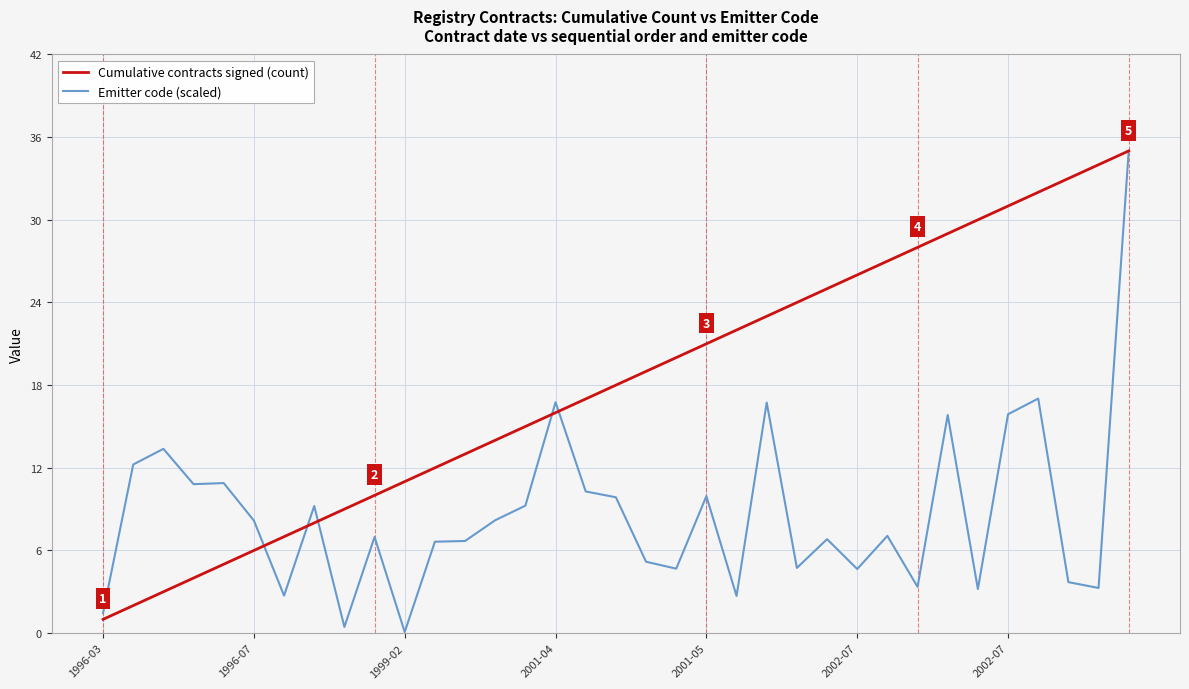

What is the maximum value for Cumulative contracts signed (count)?

35.0